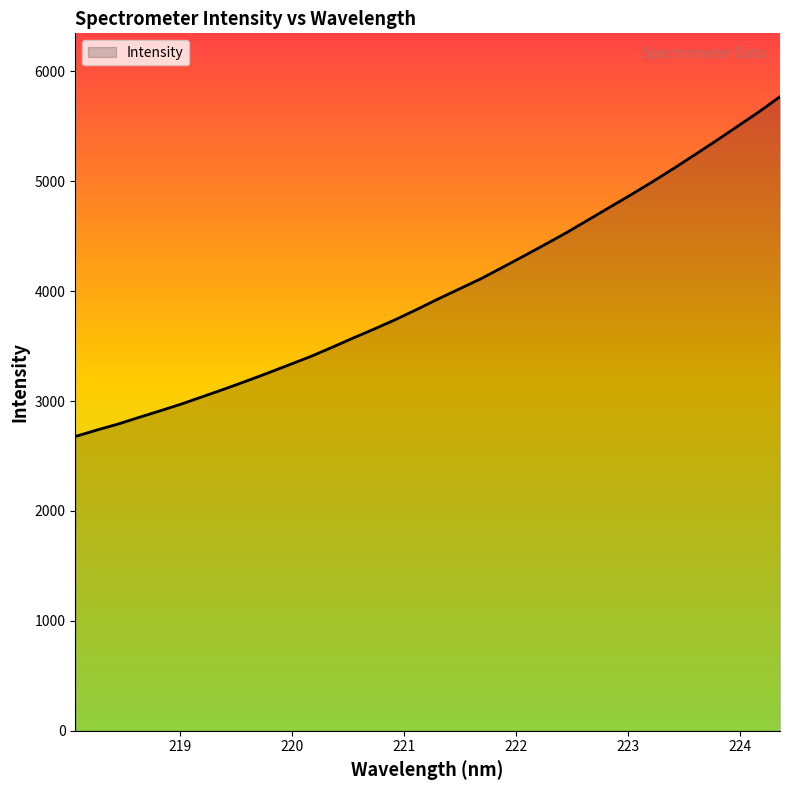

What is the difference between the maximum and minimum values?

3091.7